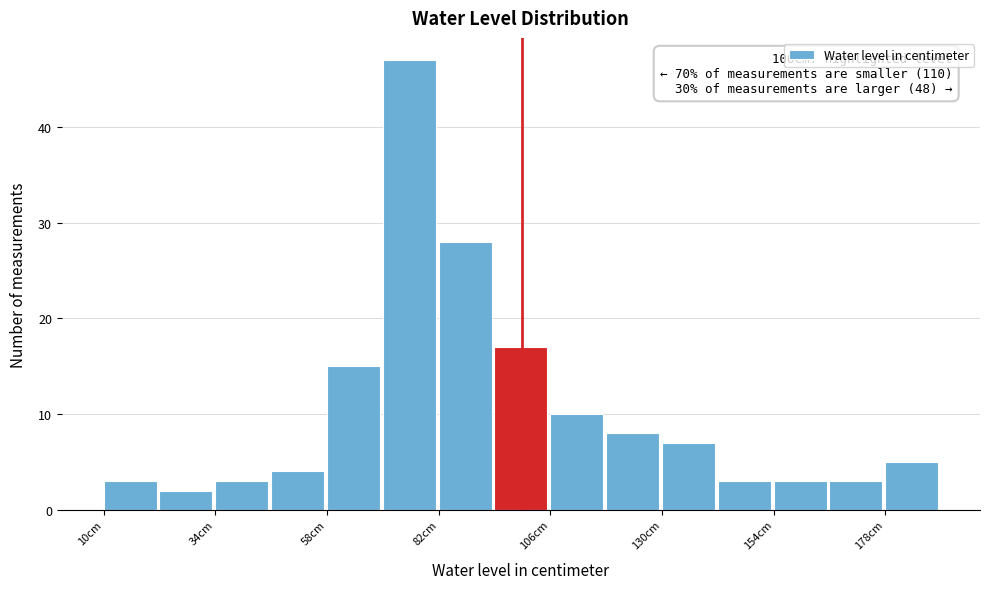

Around what value on the x-axis is the tallest bar? Give the approximate position of its centre, as read against the axis.

75